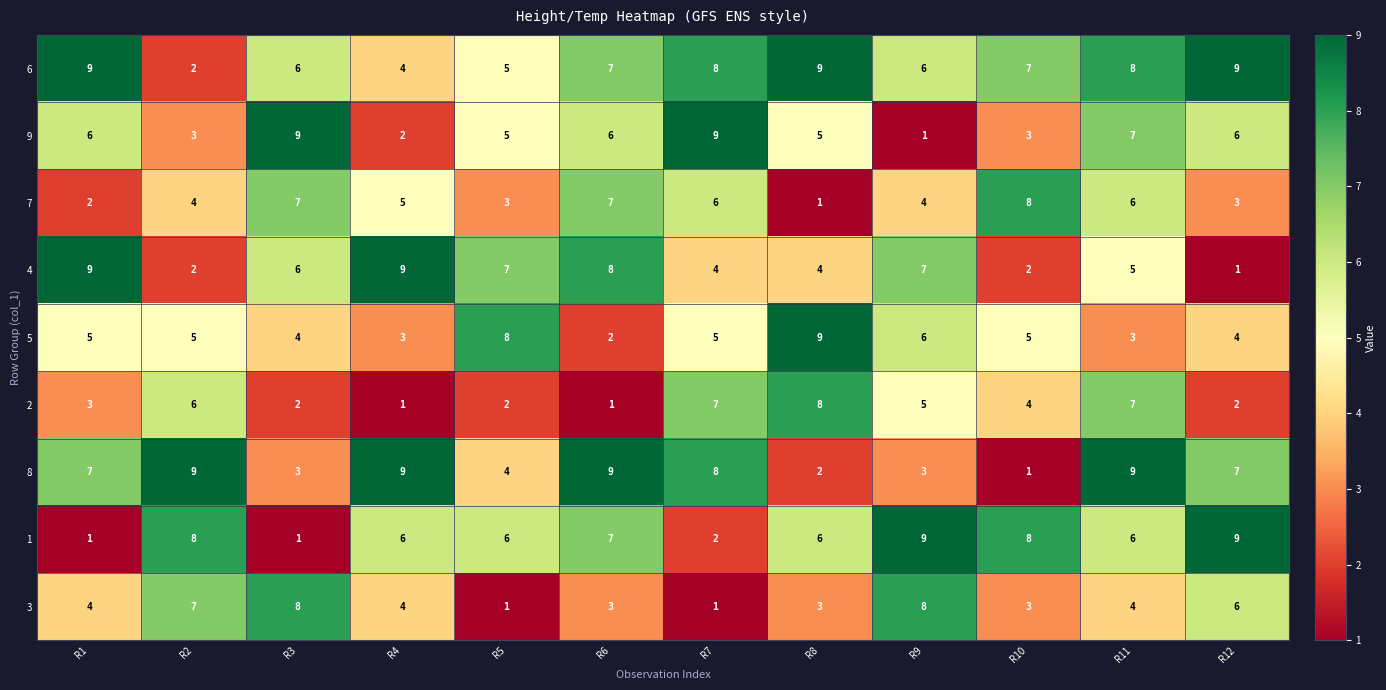

Read the 6 value at R4.

4